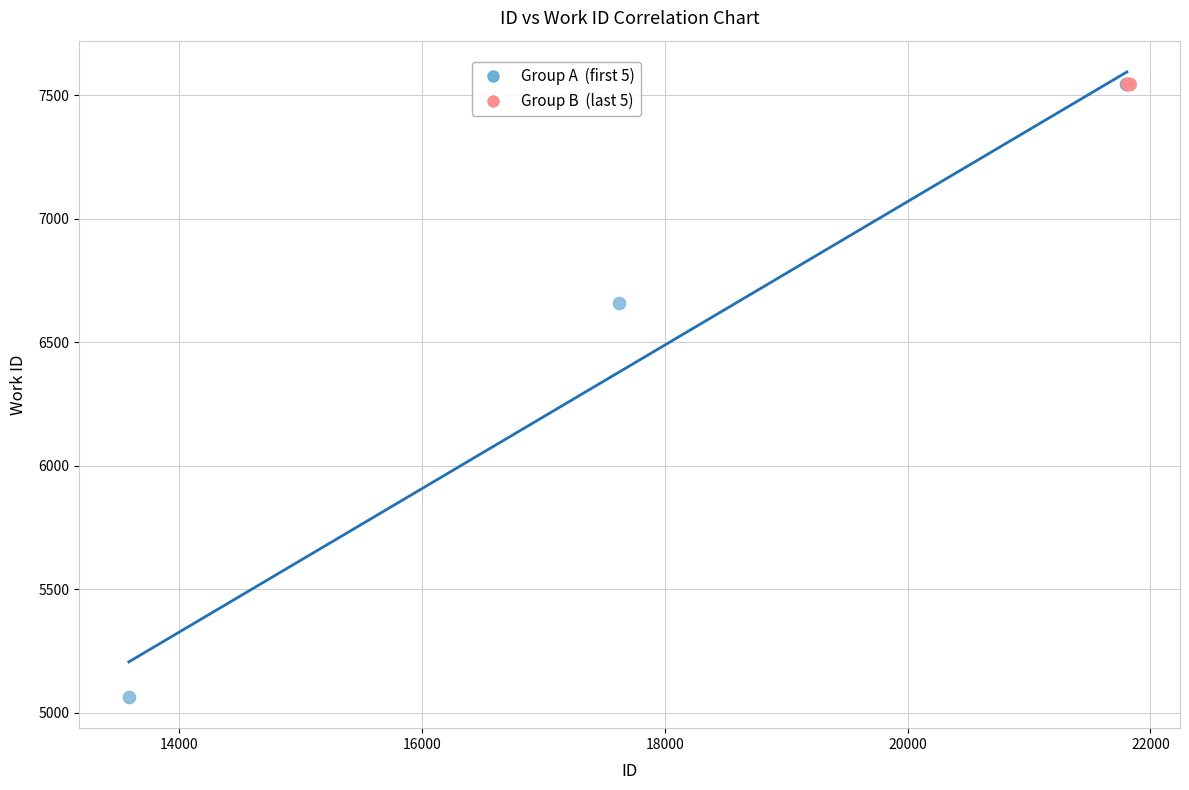

Which series reaches the minimum Y coordinate?

Group A (first 5)